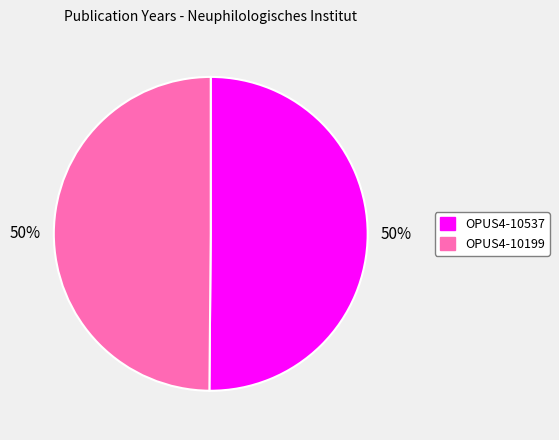

To the nearest percent, what is the combined percentage of OPUS4-10199 and OPUS4-10537?

100%